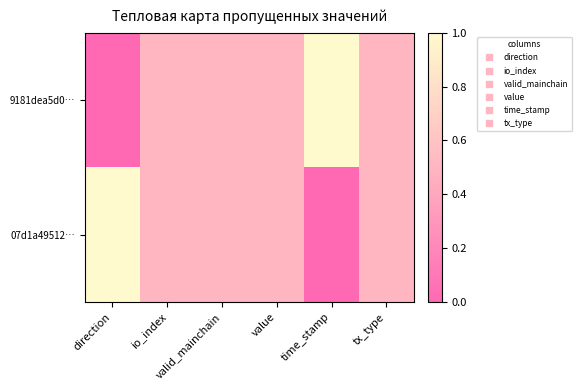

At which category is the sum across all series the highest?

direction